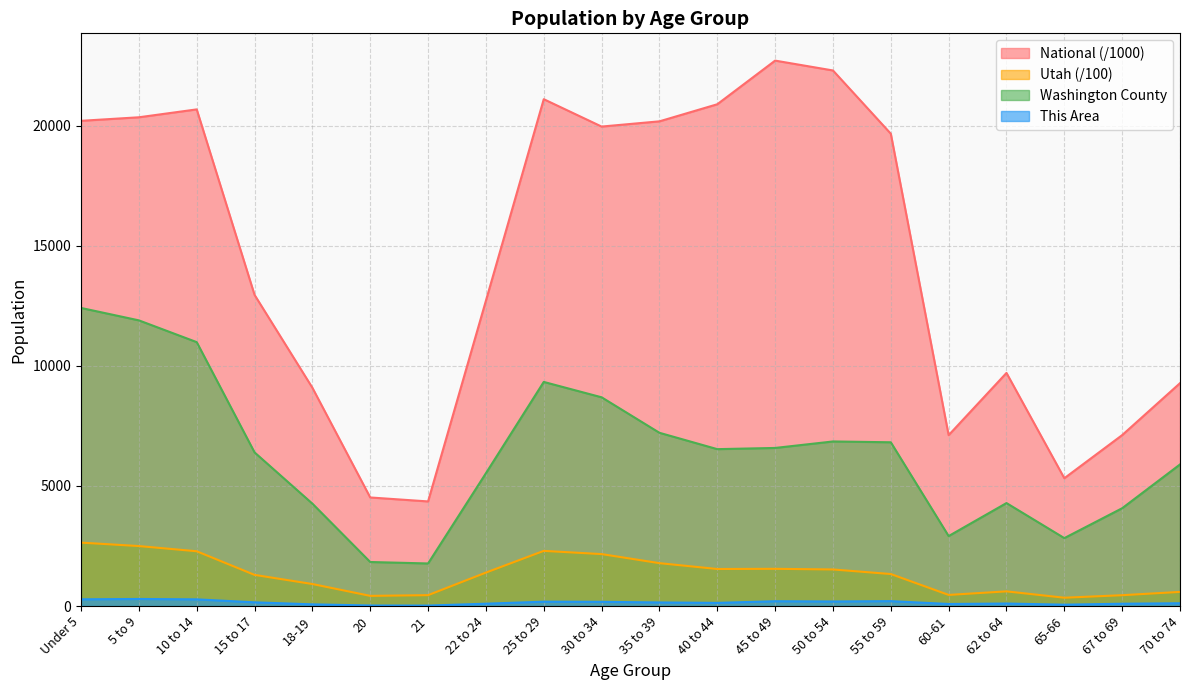

Is the value of This Area at Under 5 greater than the value of National at 5 to 9?

No